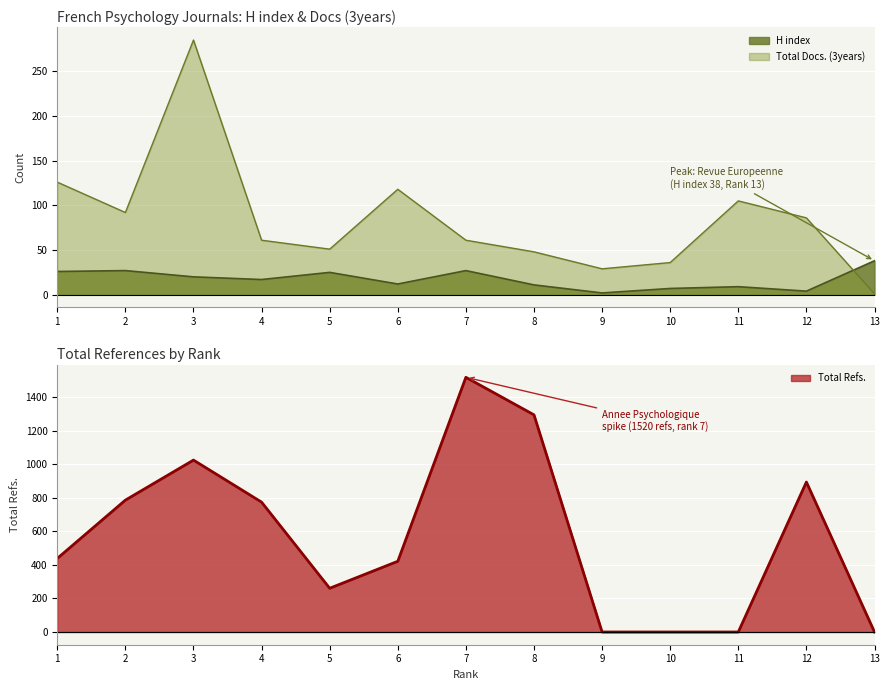

What value does the H index series have at 7, to the nearest 5?

25